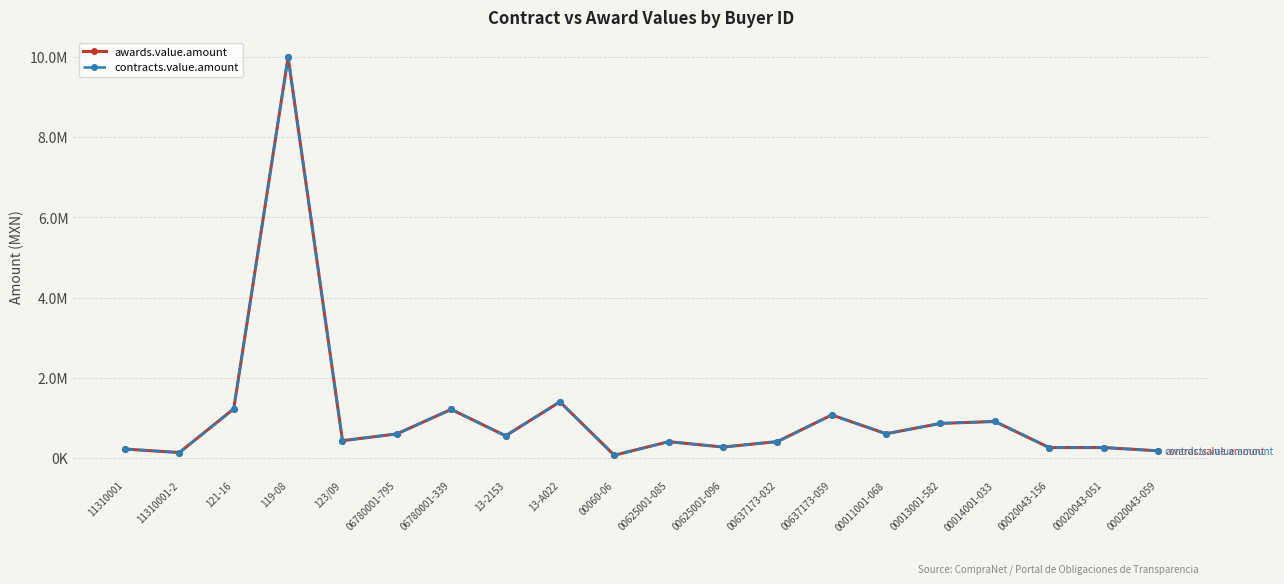

What is the label of the 7th point from the right?

00637173-059